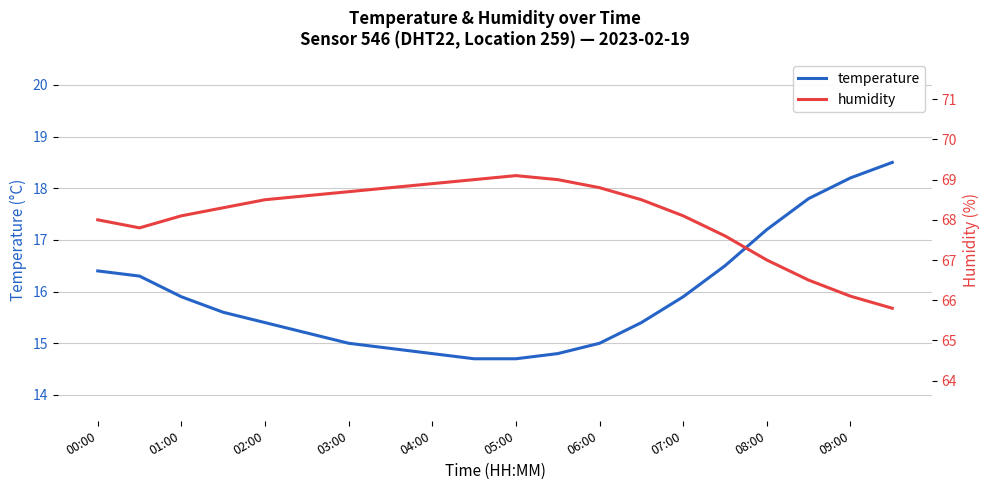

What are all the series names shown in the legend?

temperature, humidity